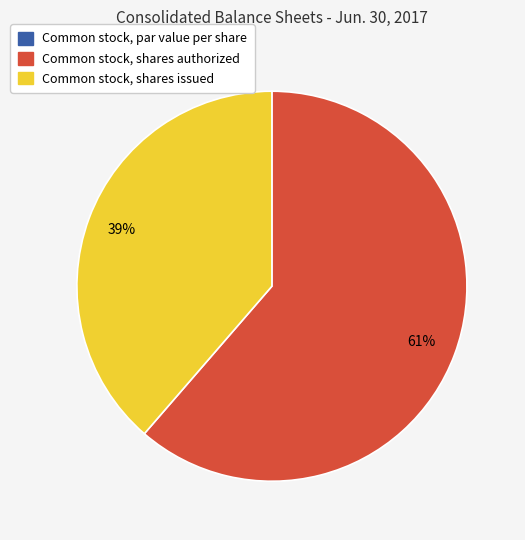

Is Common stock, shares authorized the majority of the pie?

Yes